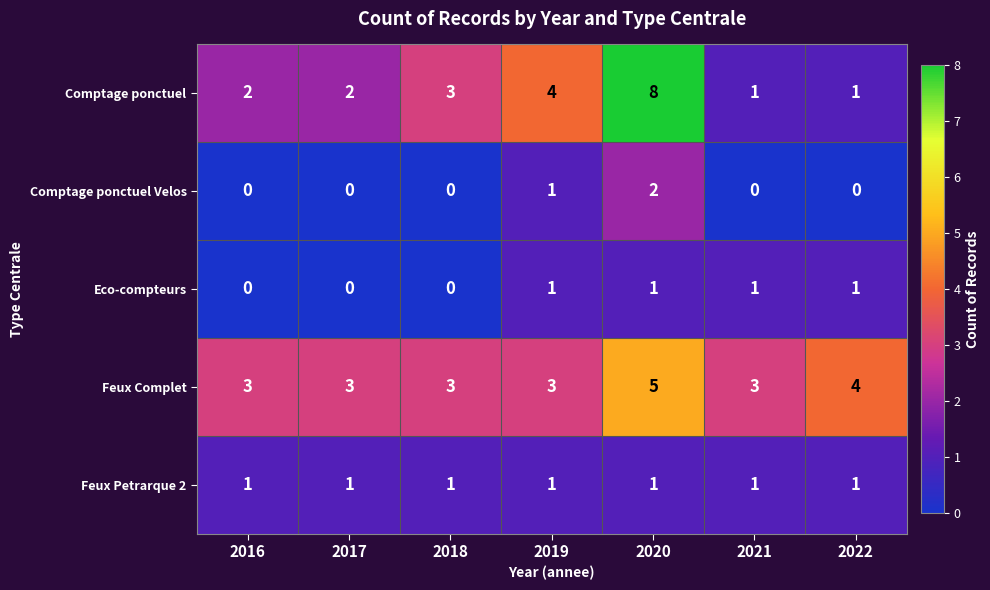

What is the average value of the Comptage ponctuel series?

3